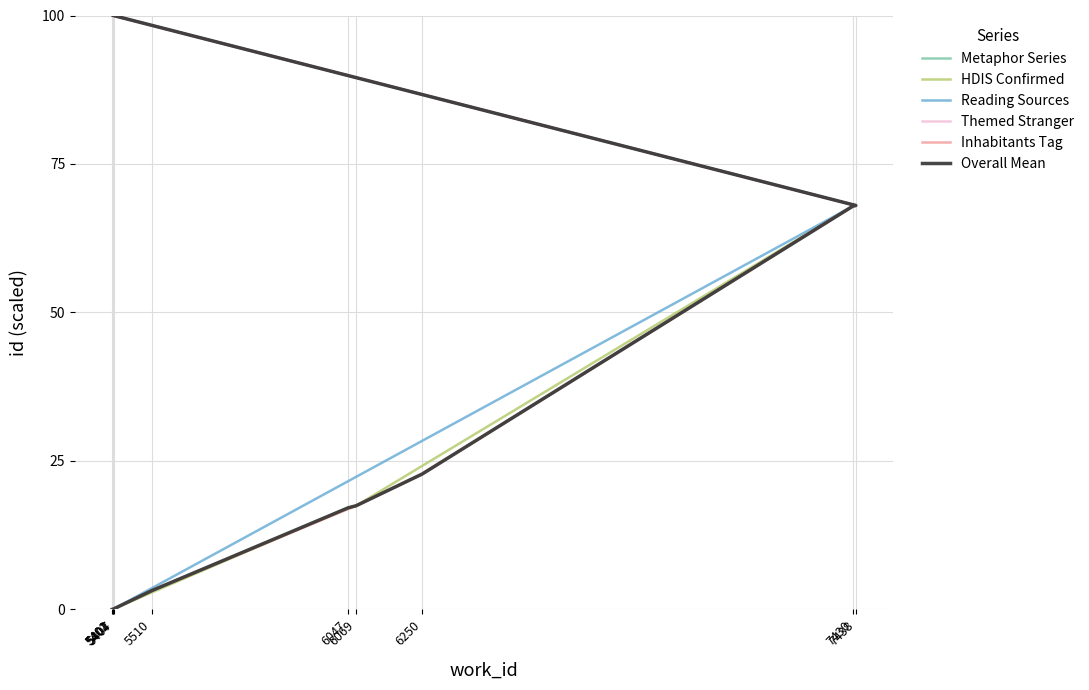

What is the difference between the maximum and minimum values?

100.0